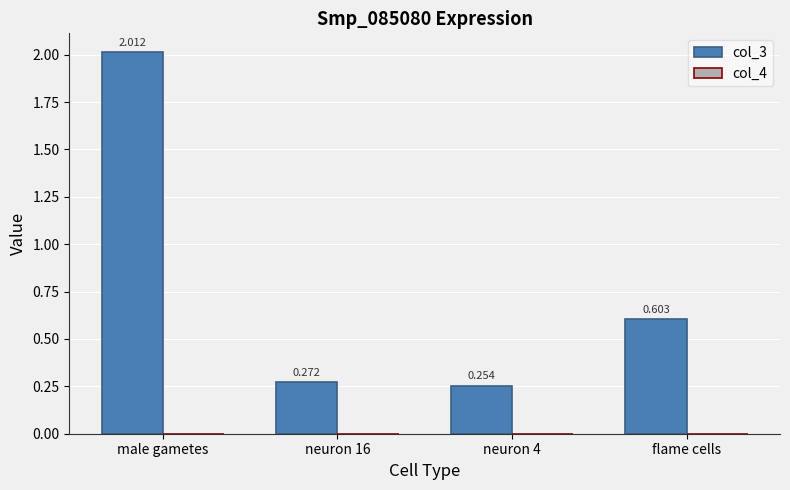

At which category does the chart reach its peak across all series?

male gametes